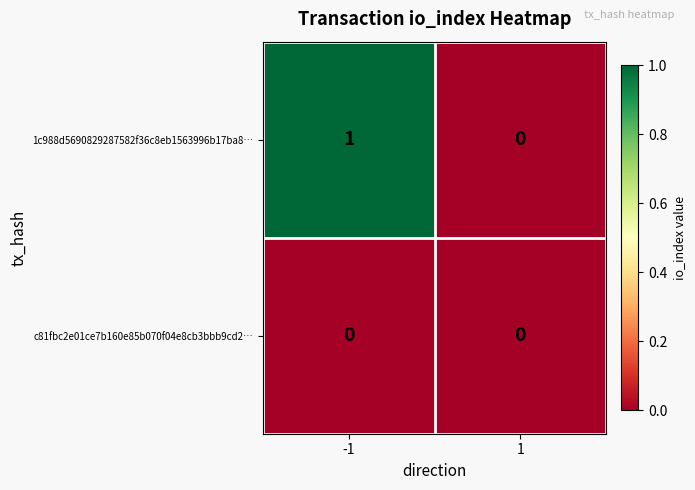

At which category is the sum across all series the highest?

-1